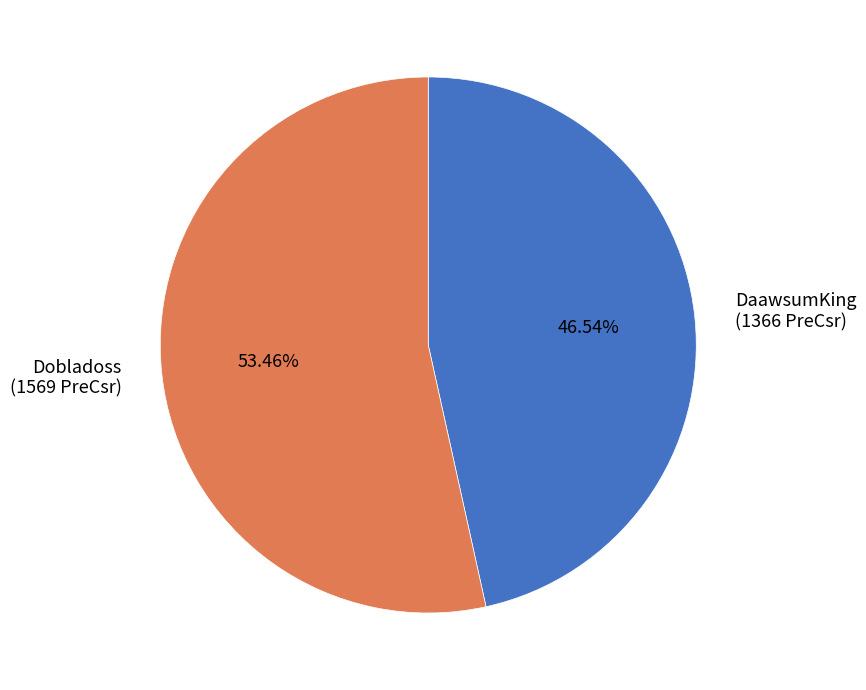

Between DaawsumKing and Dobladoss, which is larger?

Dobladoss